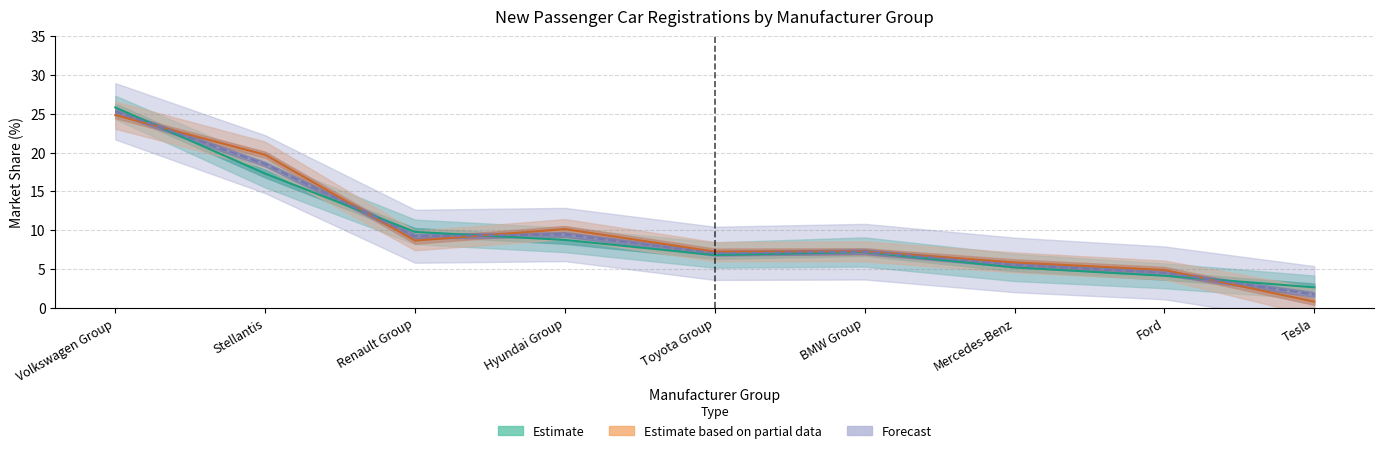

Reading right to left, list all the values displayed in this chart.

MAY 2023 % share: 2.6	4.1	5.2	7.2	6.8	8.7	9.8	17.3	25.8
MAY 2022 % share: 0.8	4.9	5.8	7.3	7.2	10.1	8.6	19.7	24.8
JAN-MAY 2023 % share: 1.7	4.5	5.5	7.2	7.0	9.4	9.2	18.5	25.3